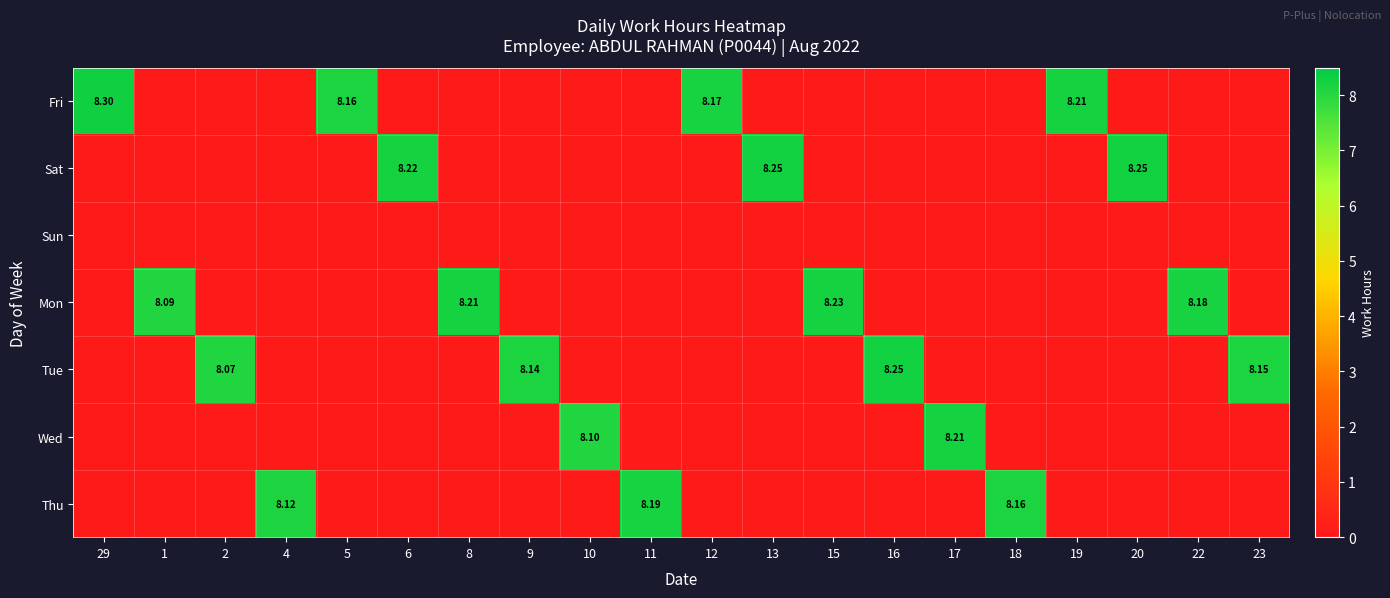

Is the value of Fri at 4 greater than the value of Wed at 10?

No